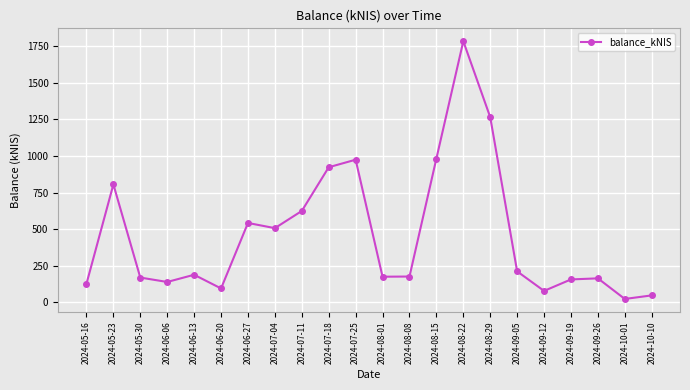

Which has a higher value, 2024-10-10 or 2024-07-25?

2024-07-25